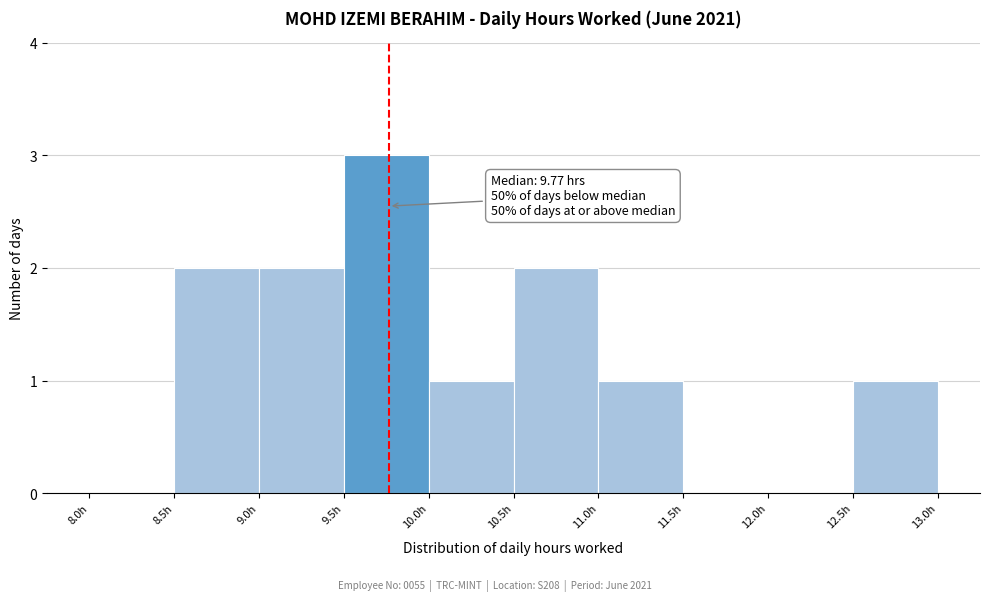

Which range on the x-axis has the tallest bar?

9.5 to 10.0